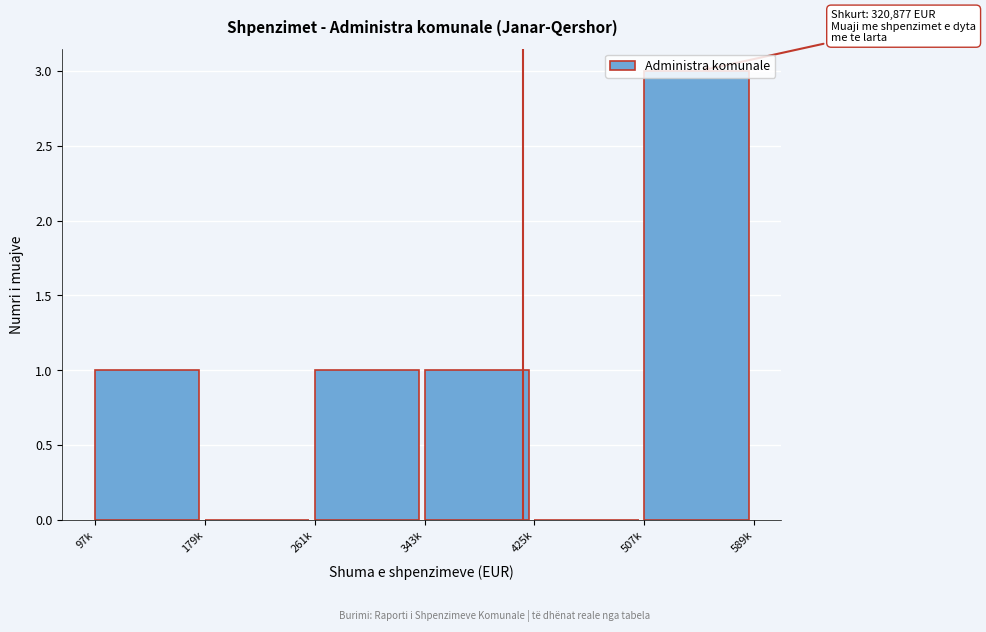

Between 425k and 97k, which is larger?

97k